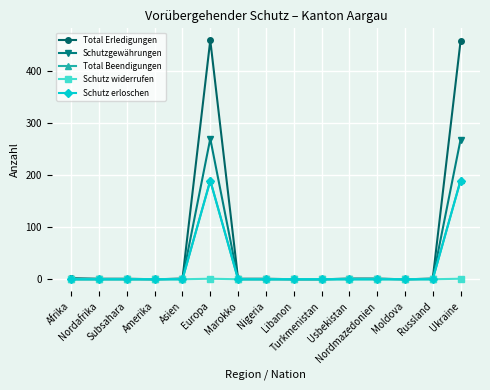

Which series has the widest spread of values?

Total Erledigungen